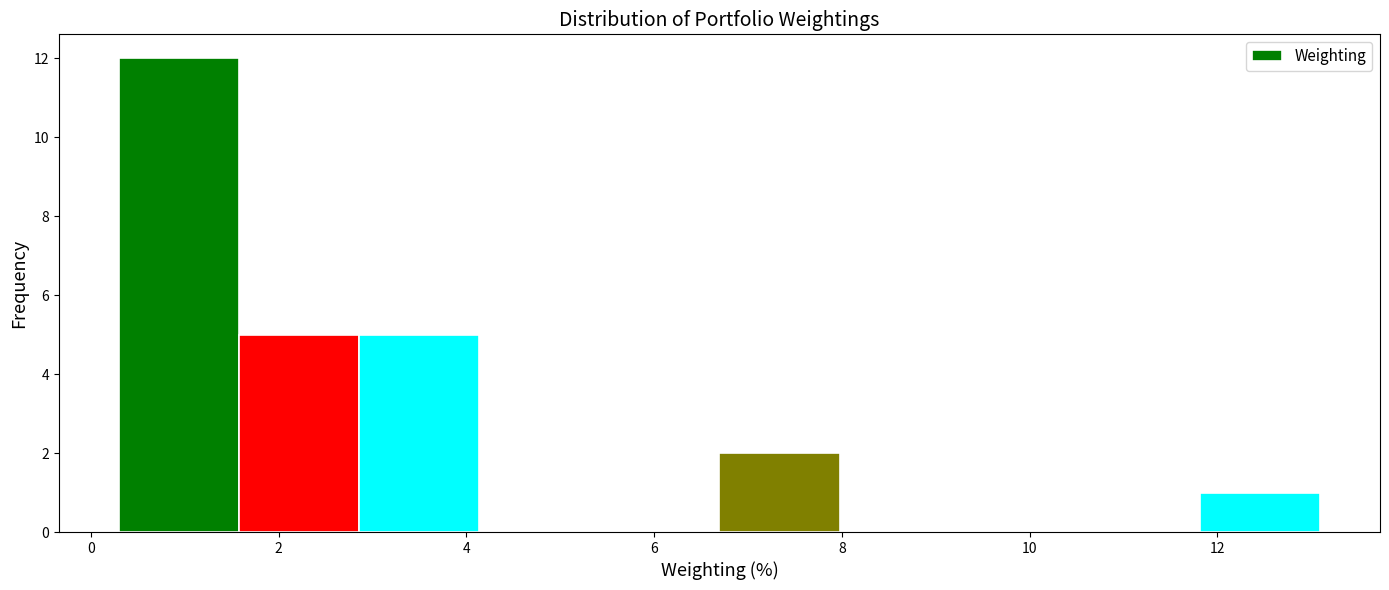

What is the height of the bar covering 1.6 to 2.8 on the x-axis? Neither the bar edges nor the heights are printed on the chart, so give them approximately, as read against the axes.

5